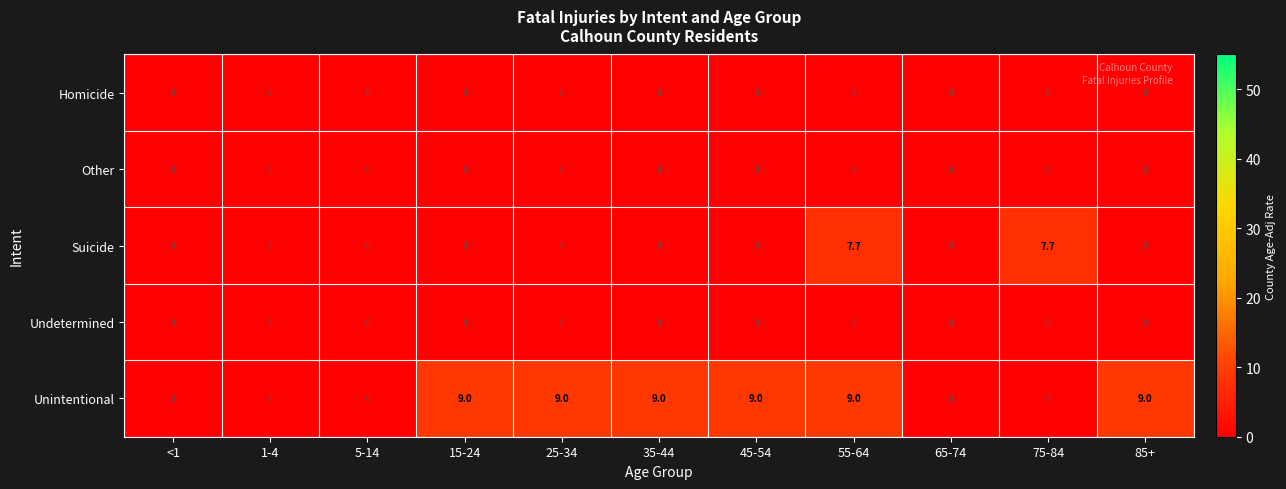

How many Unintentional values are between 0 and 9?

11